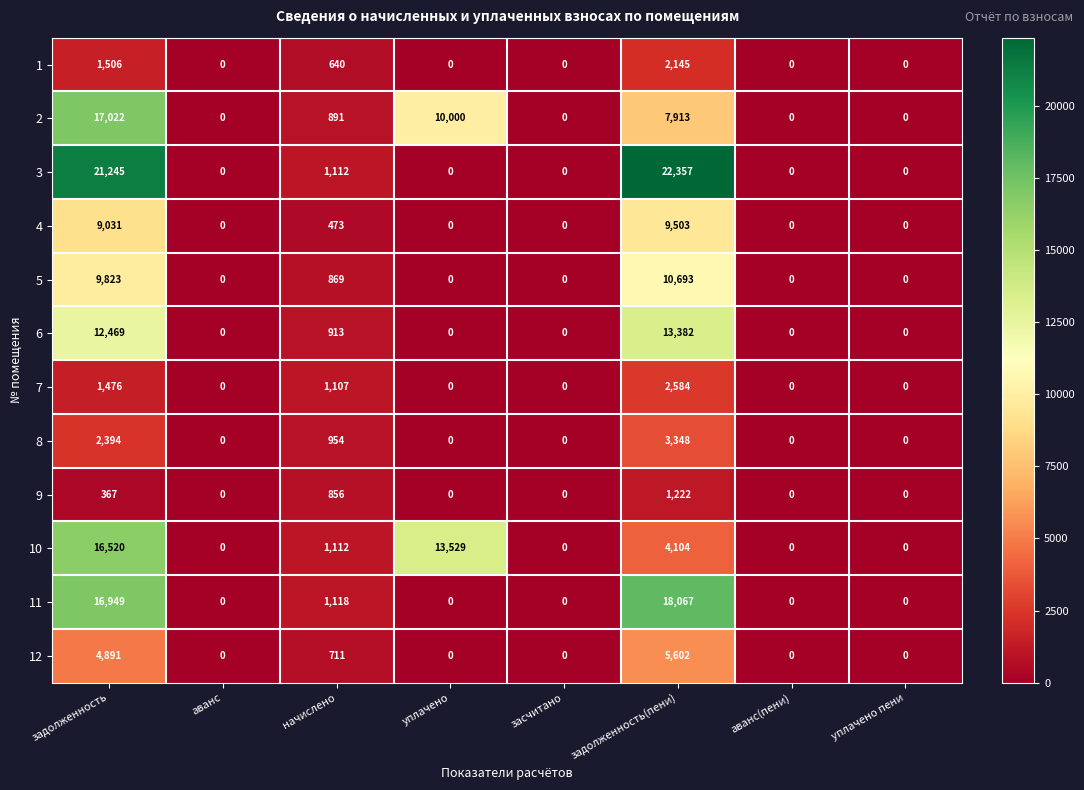

At which label is 7 closest to 1292?

задолженность